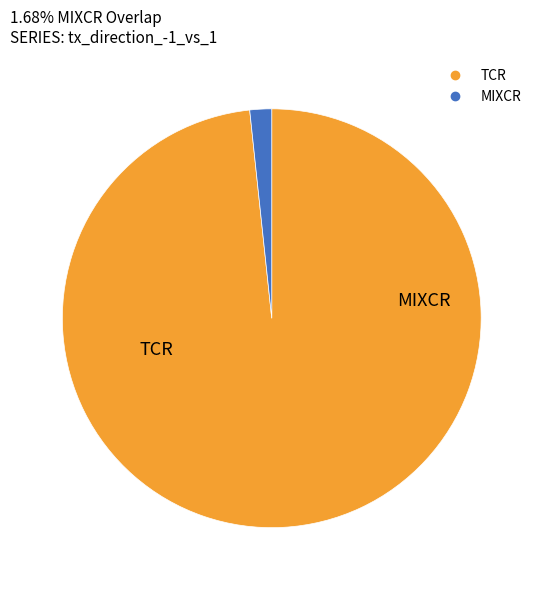

Is there a majority slice in this chart?

Yes